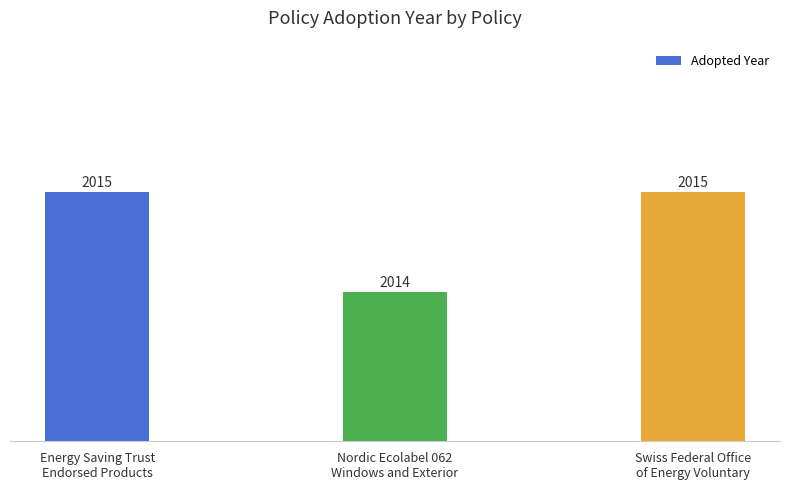

What is the change in value from Energy Saving Trust
Endorsed Products to Nordic Ecolabel 062
Windows and Exterior?

-1